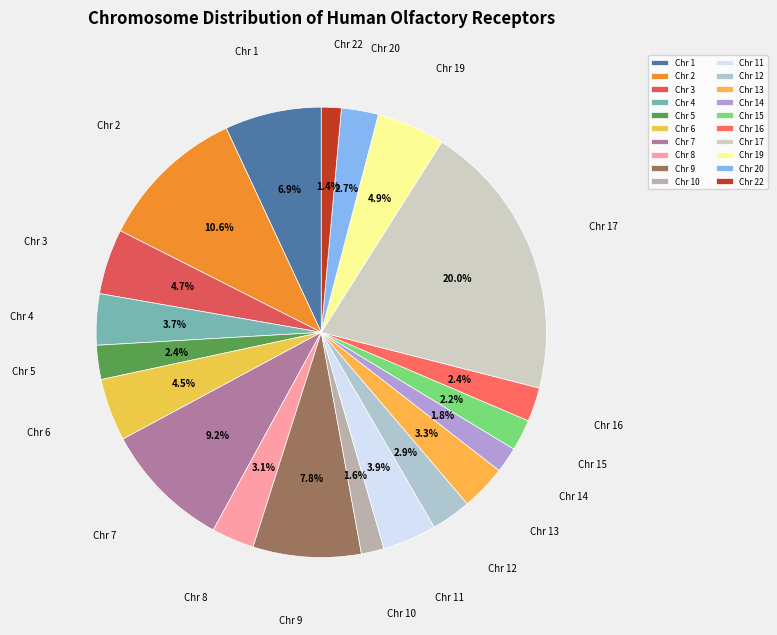

Approximately how many times larger is the value at Chr 9 compared to Chr 15?

3.5